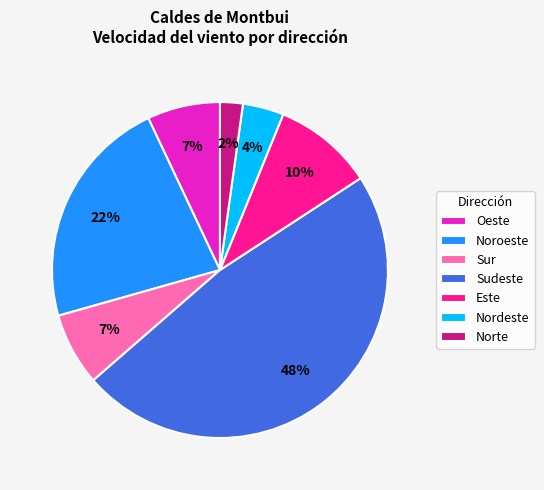

How many segments does this pie chart have?

7